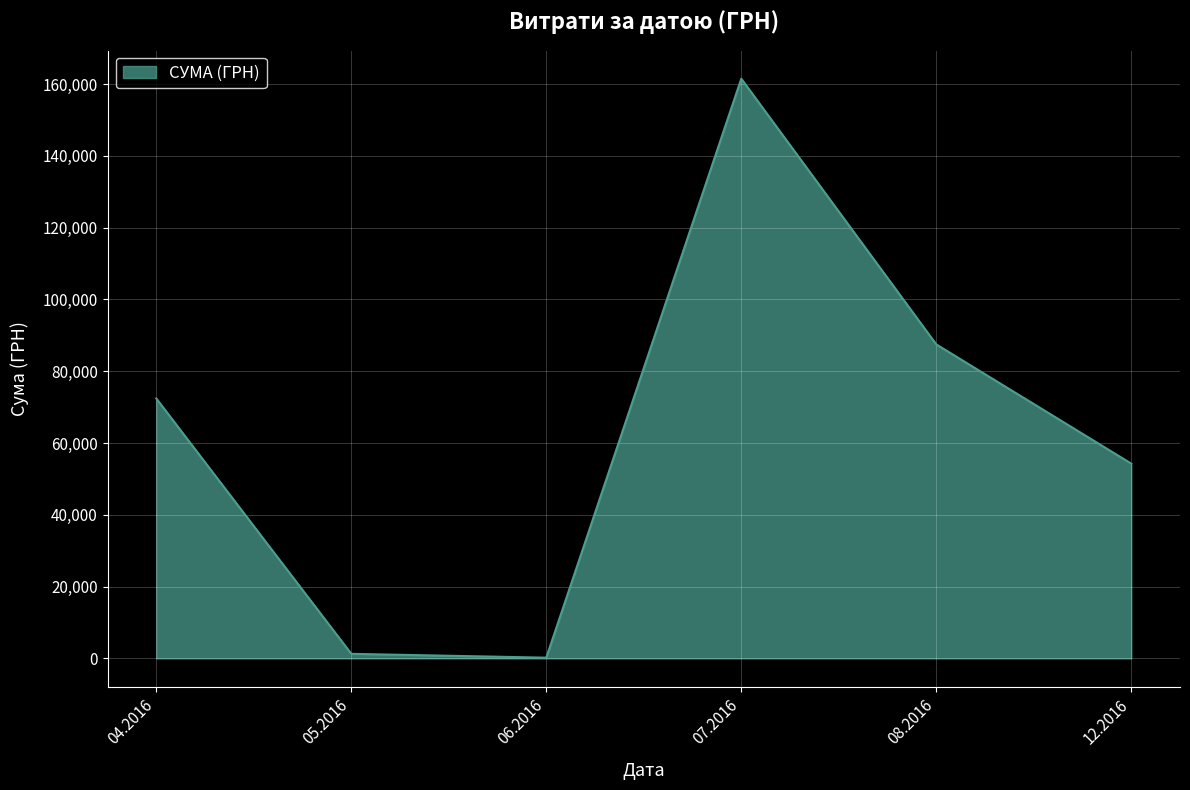

How many interior local peaks (higher than both neighbors) does the data have?

1